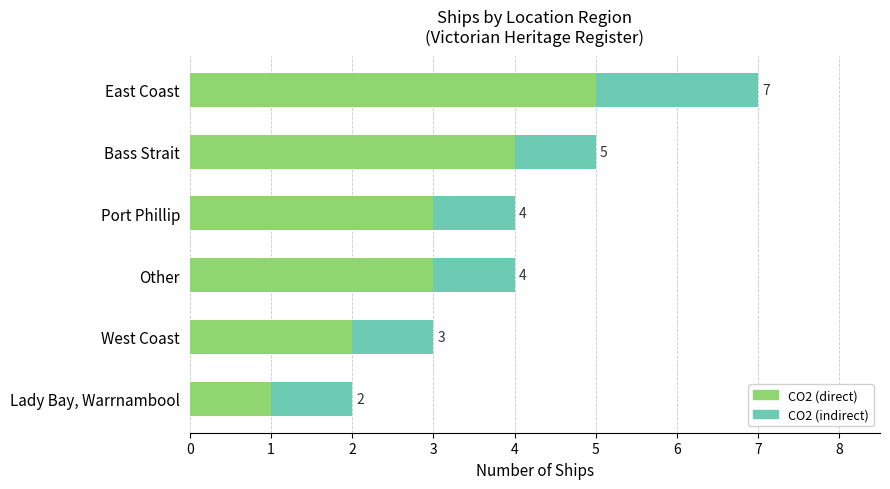

What is the difference between the maximum and minimum values in the CO2 (direct) series?

4